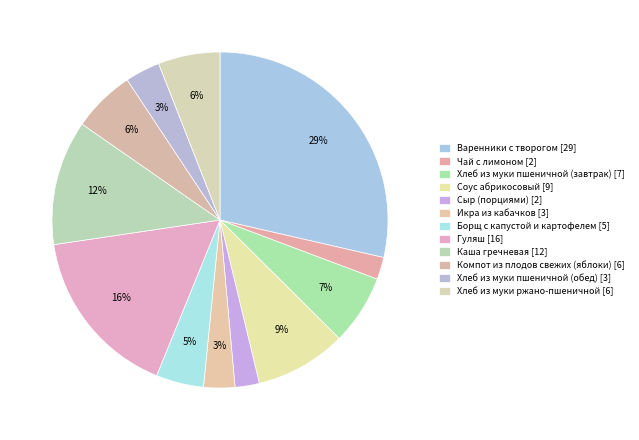

Is there a majority slice in this chart?

No